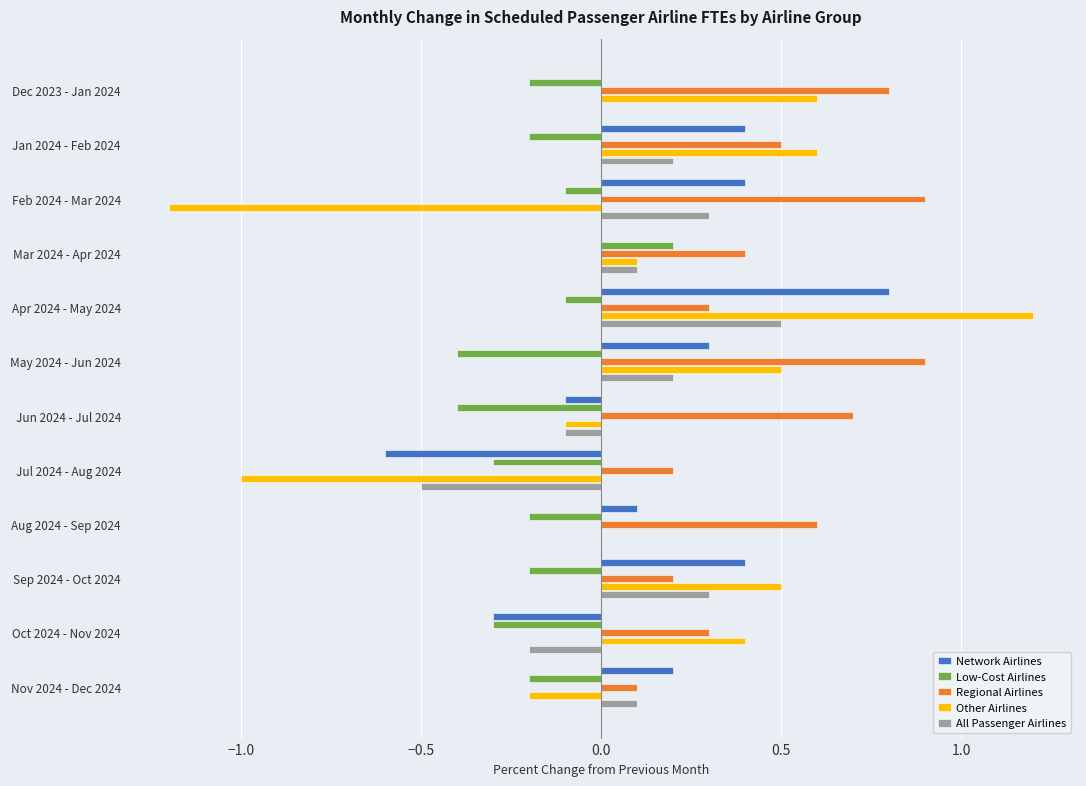

At which category is the sum across all series the highest?

Apr 2024 - May 2024